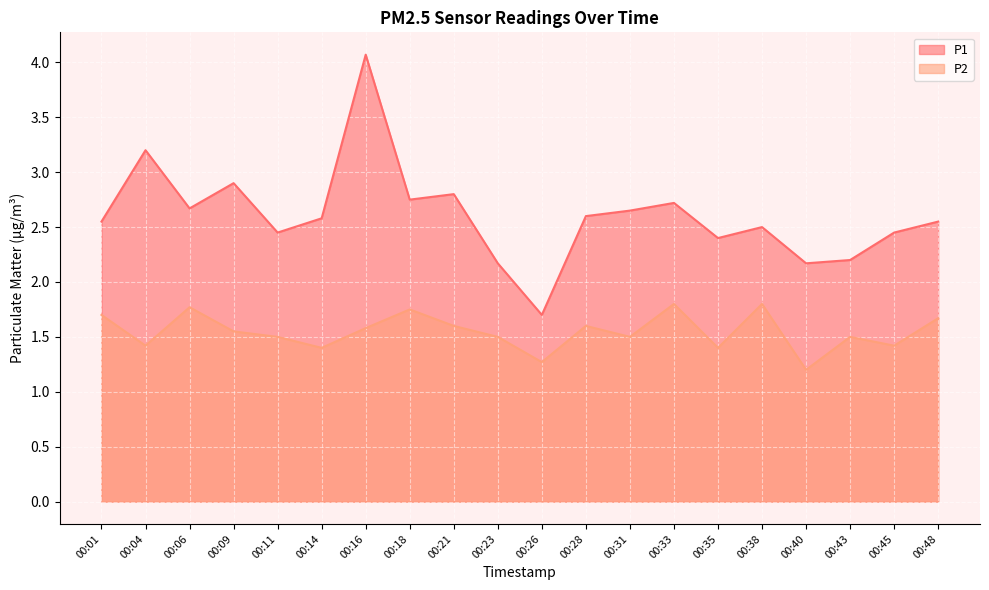

Is it true that P2 equals 1.4 at 00:14?

True